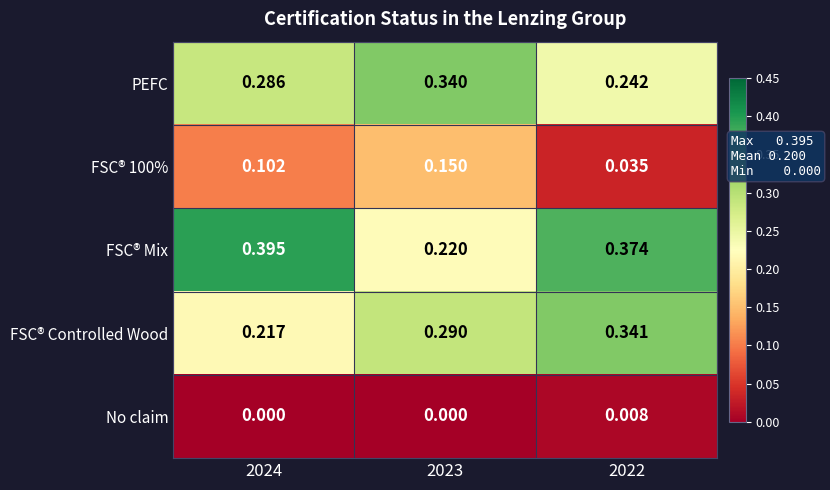

Which series changed the most between 2024 and 2022?

FSC® Controlled Wood